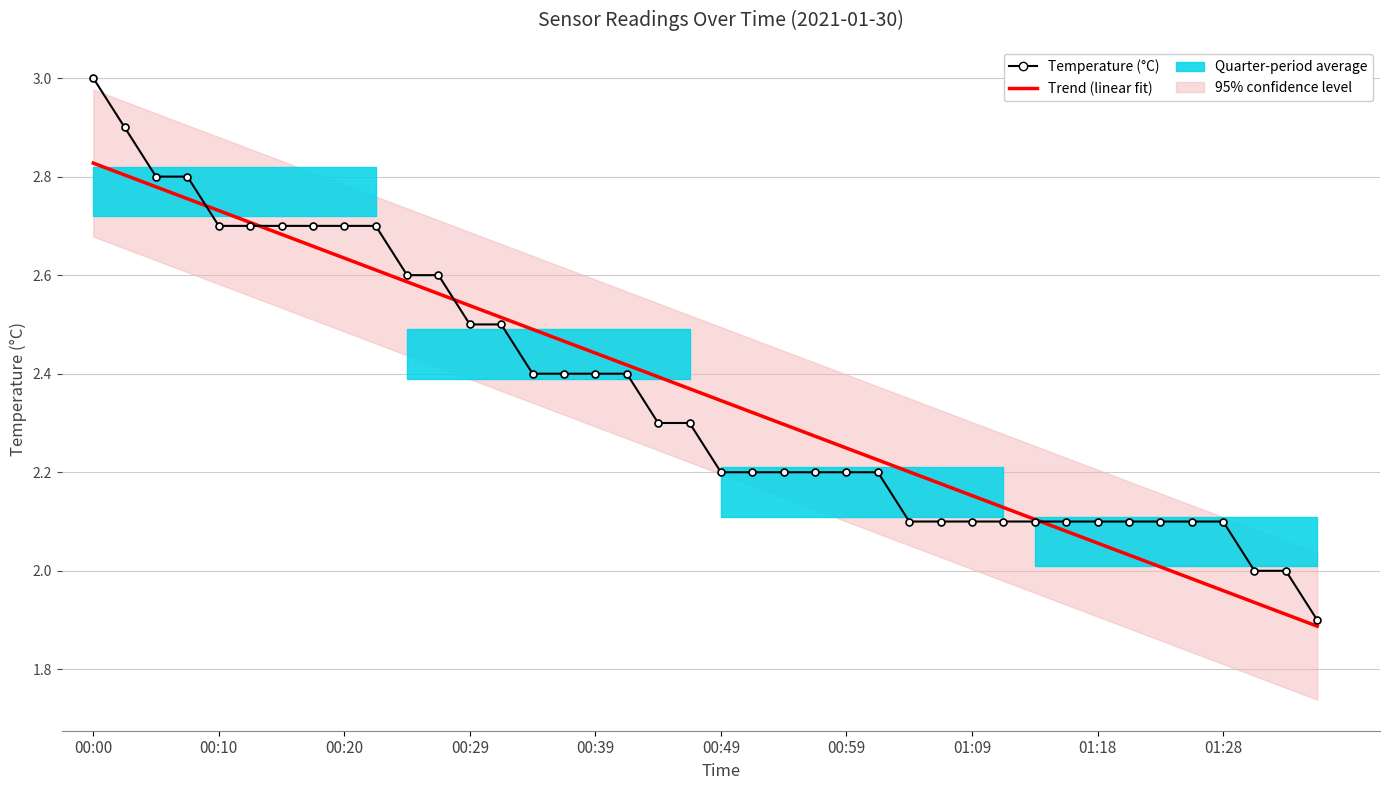

List the series in order of their peak value, lowest first.

Trend (linear fit), Temperature (°C)